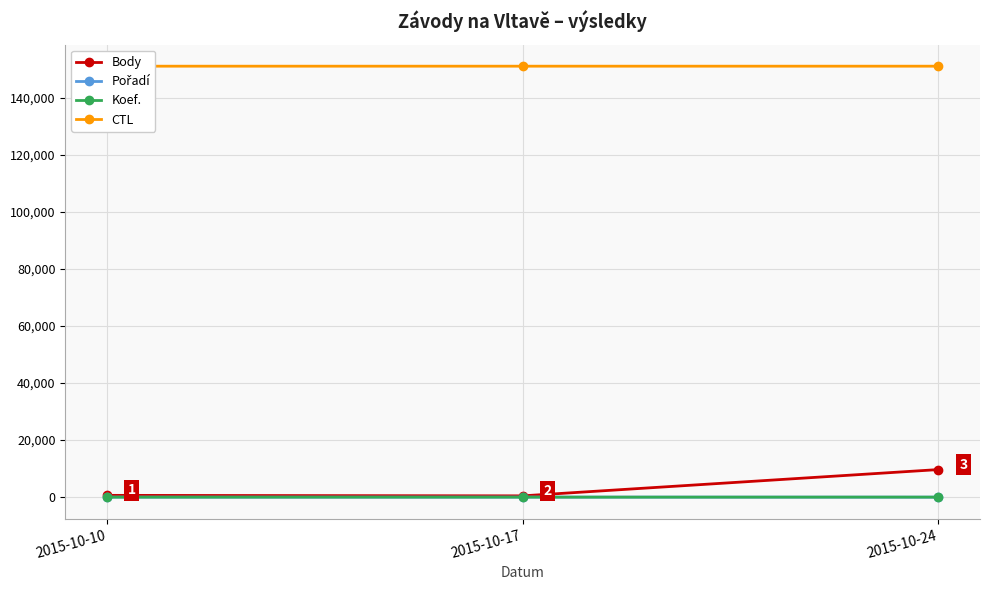

What is the difference between the Body values at 2015-10-10 and 2015-10-17?

178